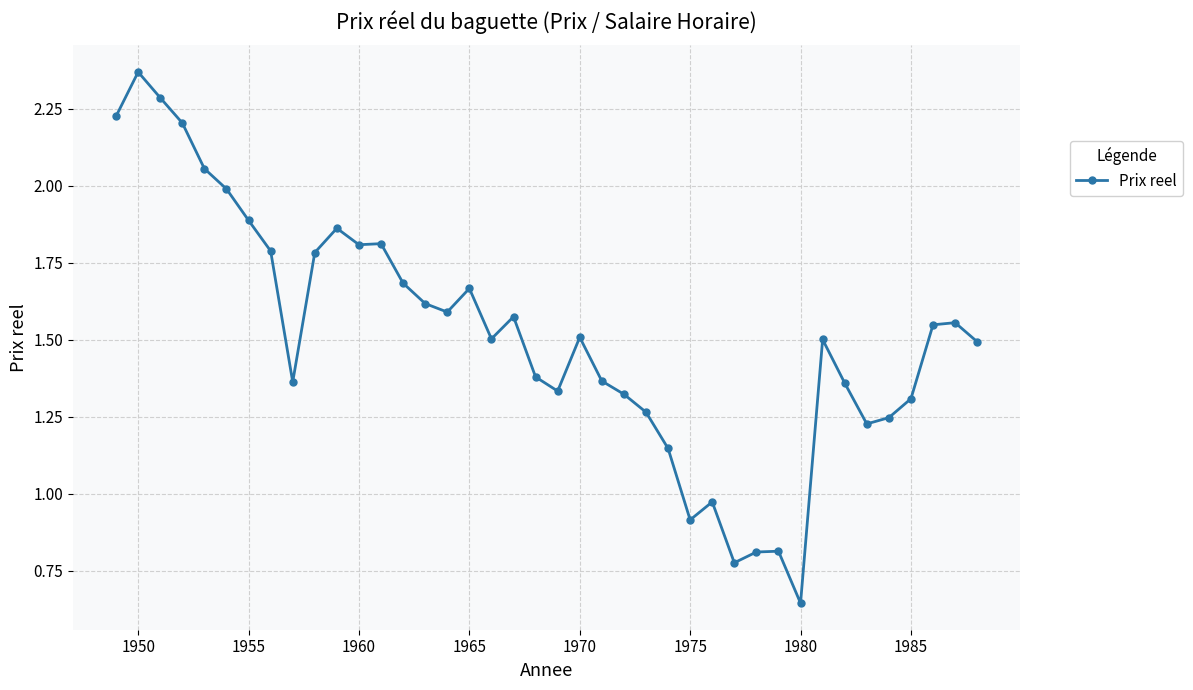

How many series are shown in this chart?

1